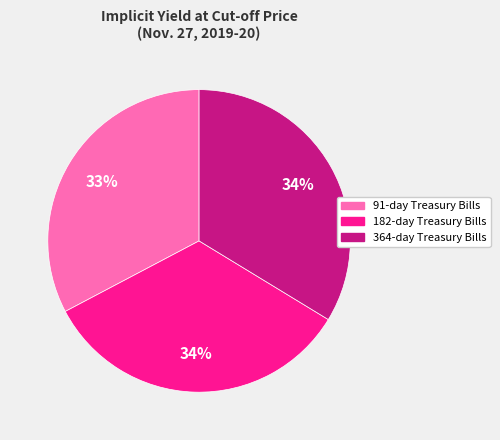

Which has a higher value, 182-day or 91-day?

182-day